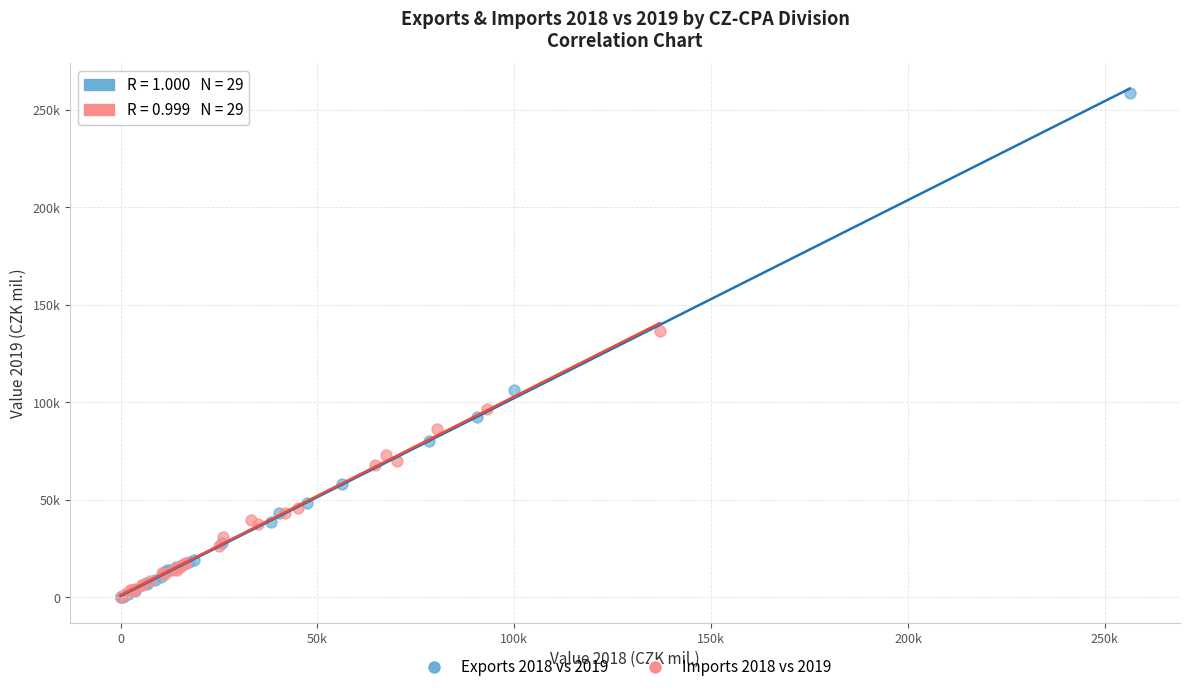

Which series contains the highest Y value?

Exports 2018 vs 2019